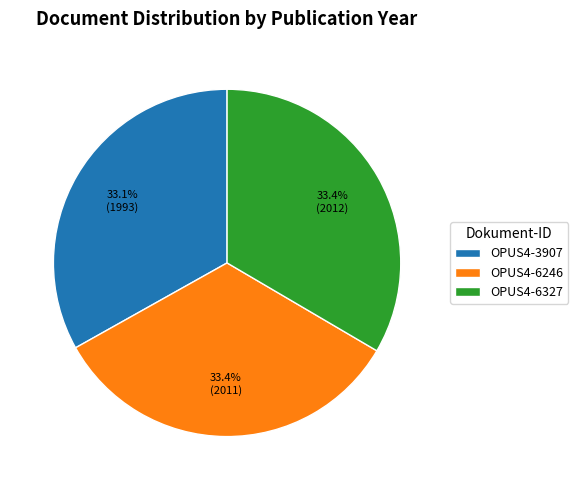

What is the ratio of the value at OPUS4-6246 to the value at OPUS4-3907?

1.0